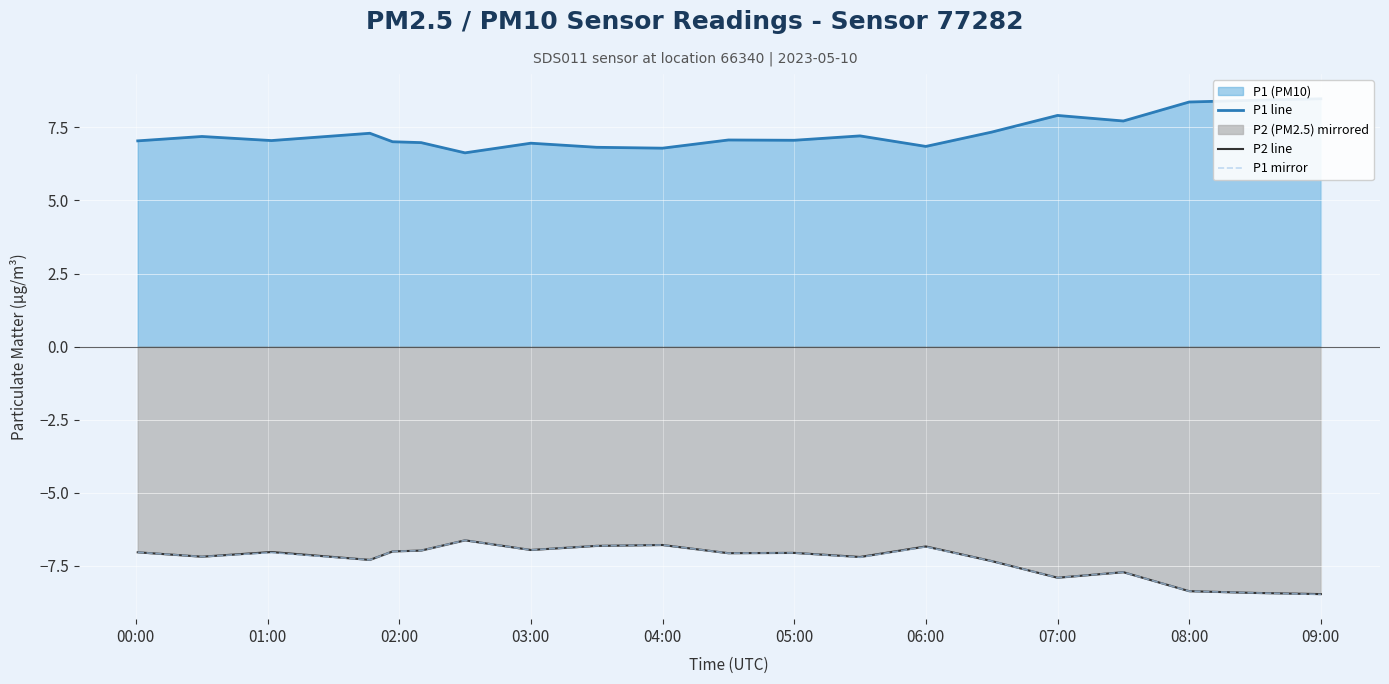

True or false: P1 mirror has a value of -10.3 at 05:00.

False